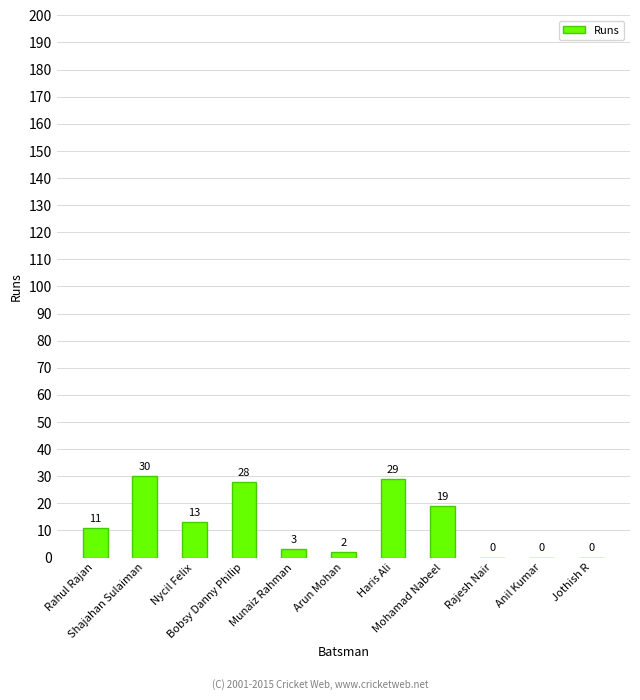

What is the maximum value shown in the chart?

30